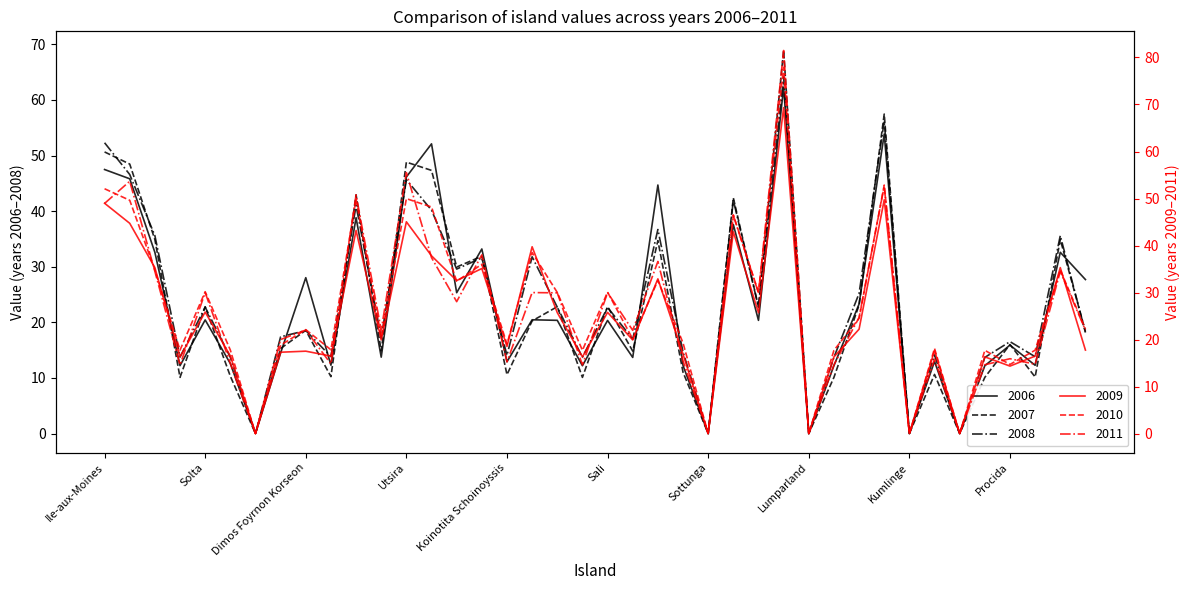

What is the spread (max minus min) of values at Tenerife?

3.0